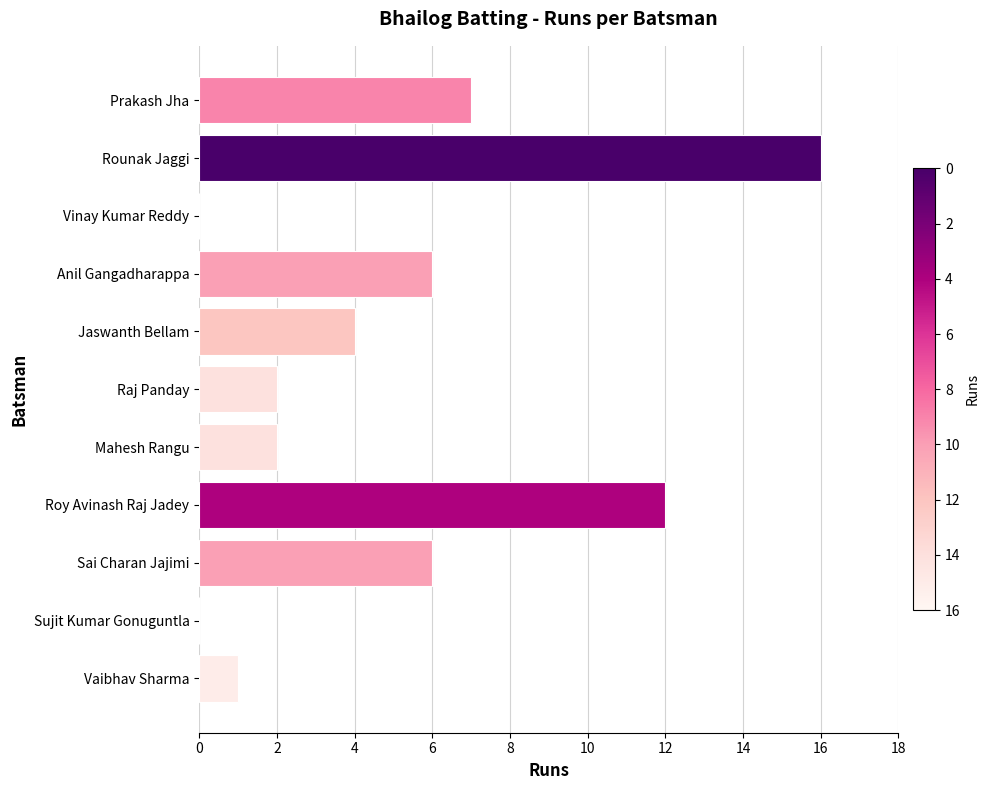

How many categories are shown in the chart?

11